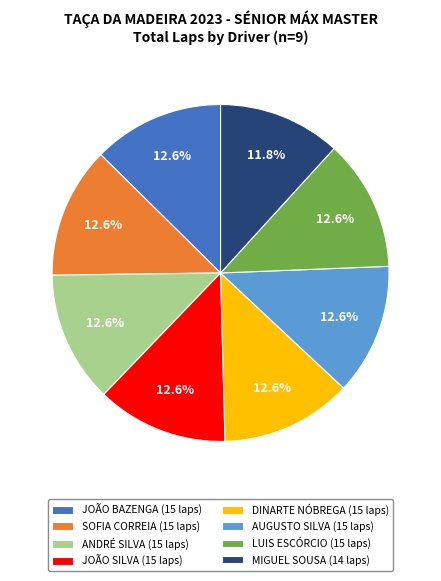

Is there a majority slice in this chart?

No